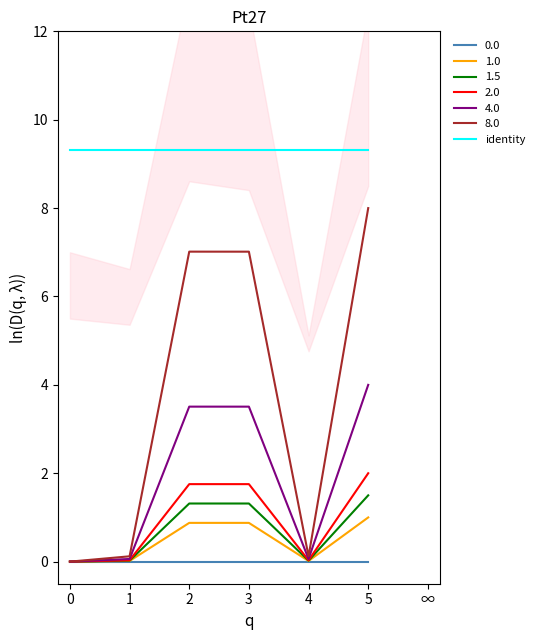

Is the value of 4.0 at 4 greater than the value of 2.0 at 2?

No